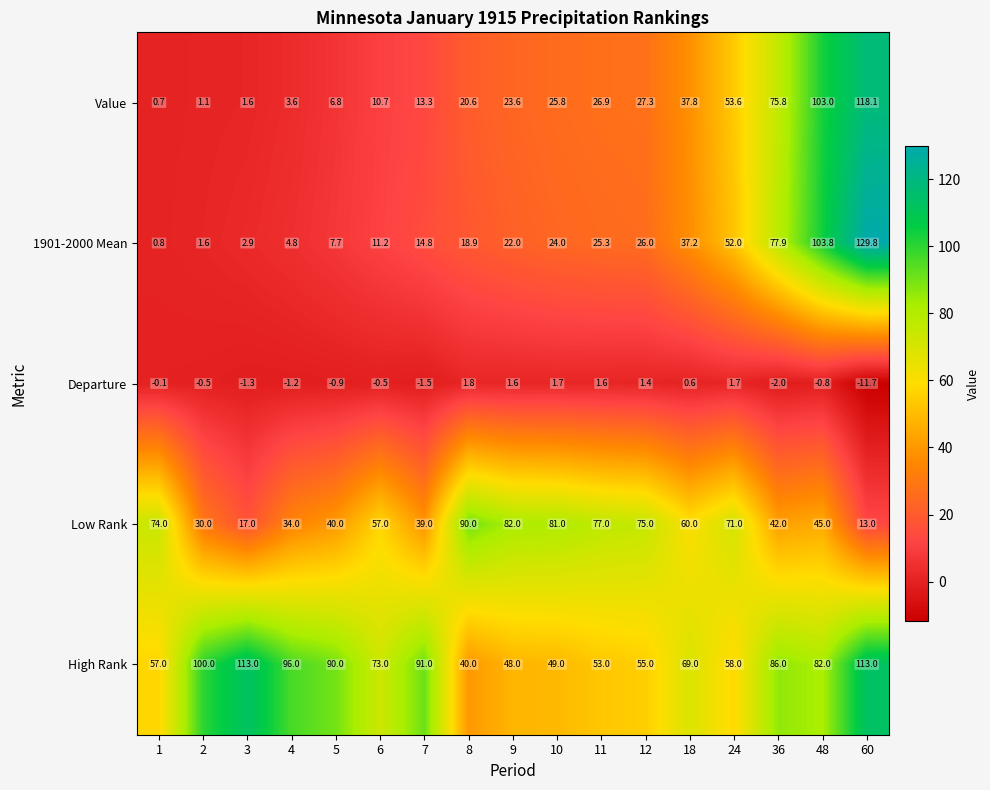

What is the total value across all series at 11?

183.8